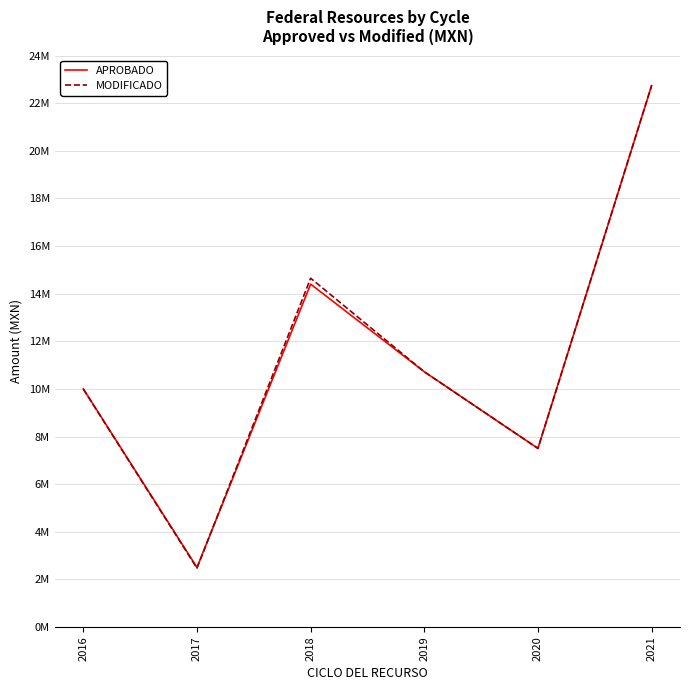

At 2021, list the series in order from smallest to largest.

APROBADO, MODIFICADO